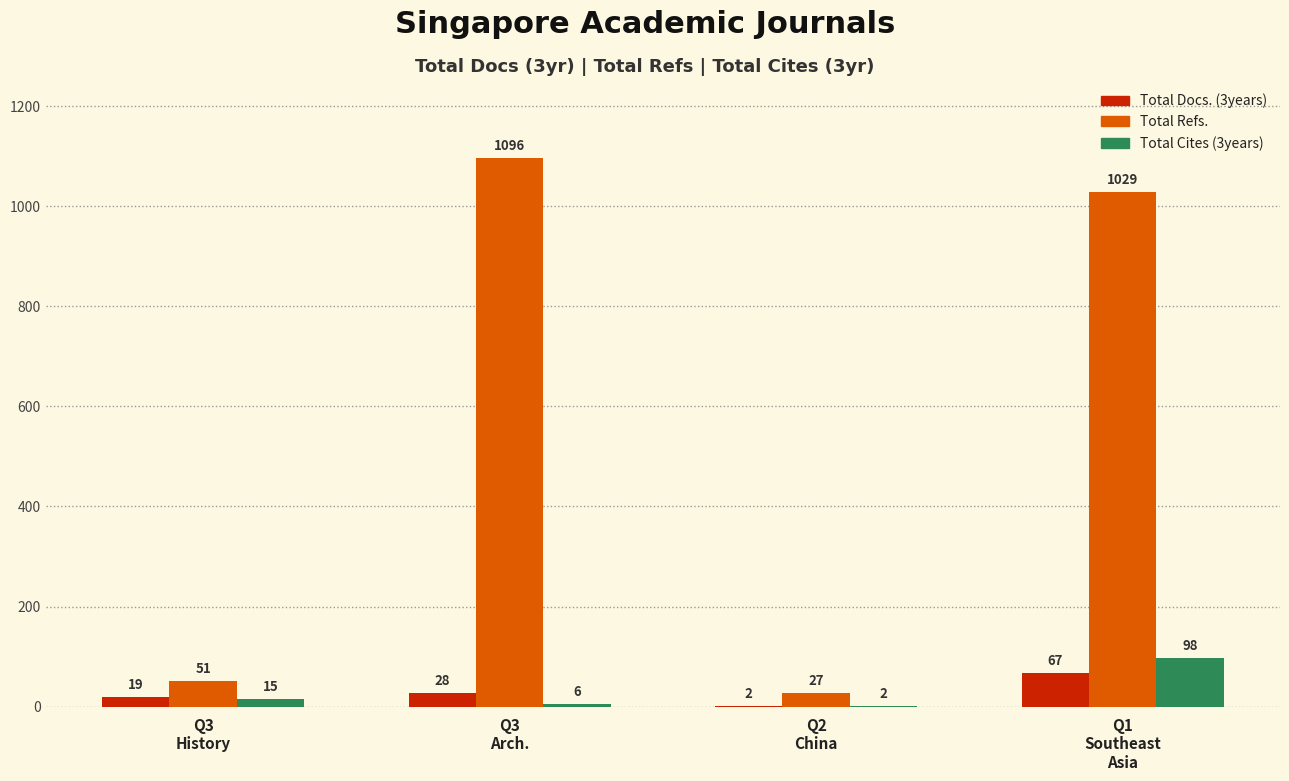

What is the highest value of the Total Cites (3years) series?

98